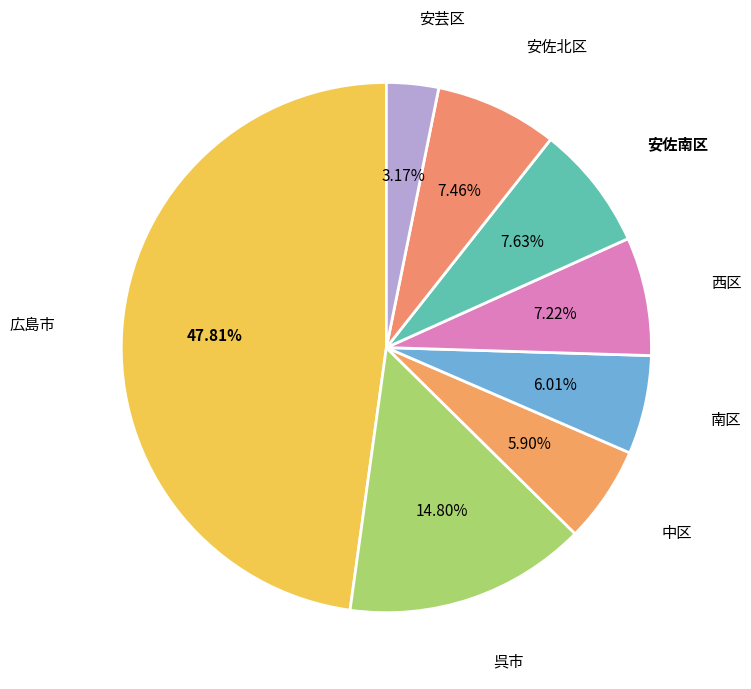

Combined, what portion of the pie is 南区 and 安芸区?

9.2%